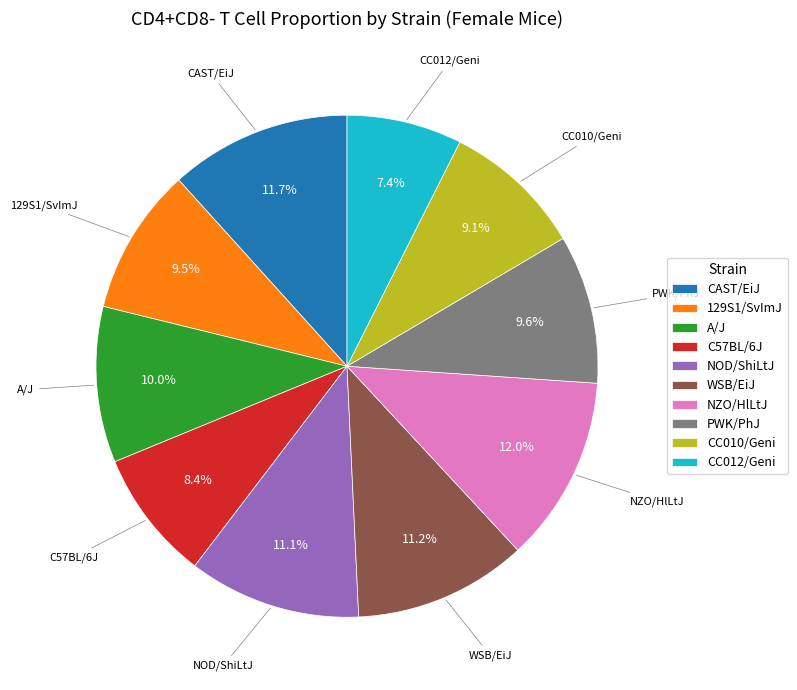

Is it true that CC010/Geni is 9% of the pie?

True